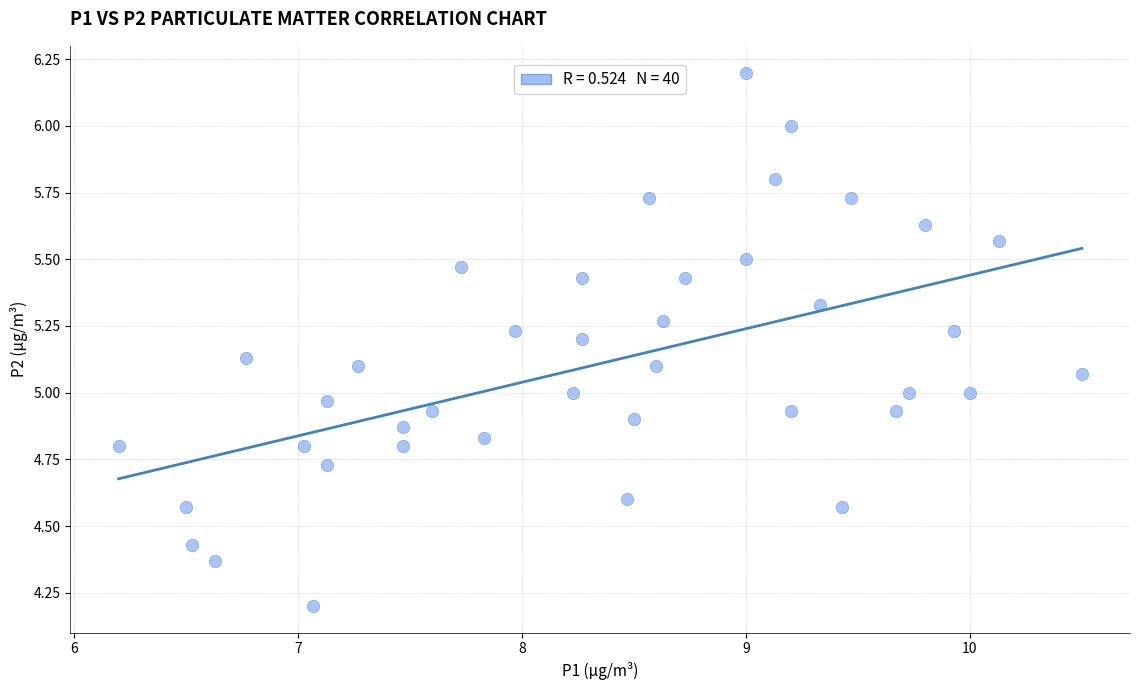

What is the range of X values (max minus min)?

4.3